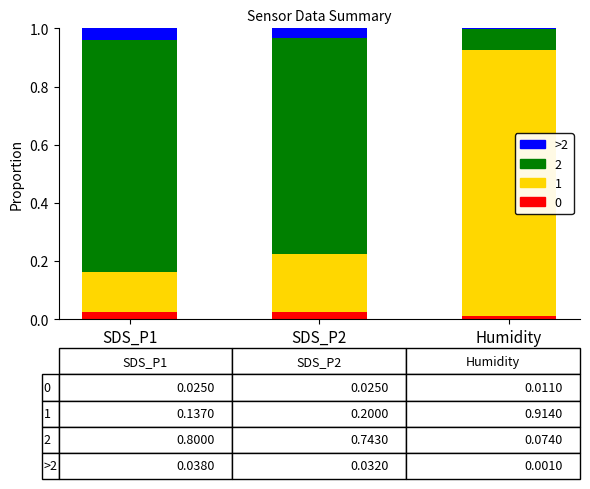

Are the bars horizontal?

No